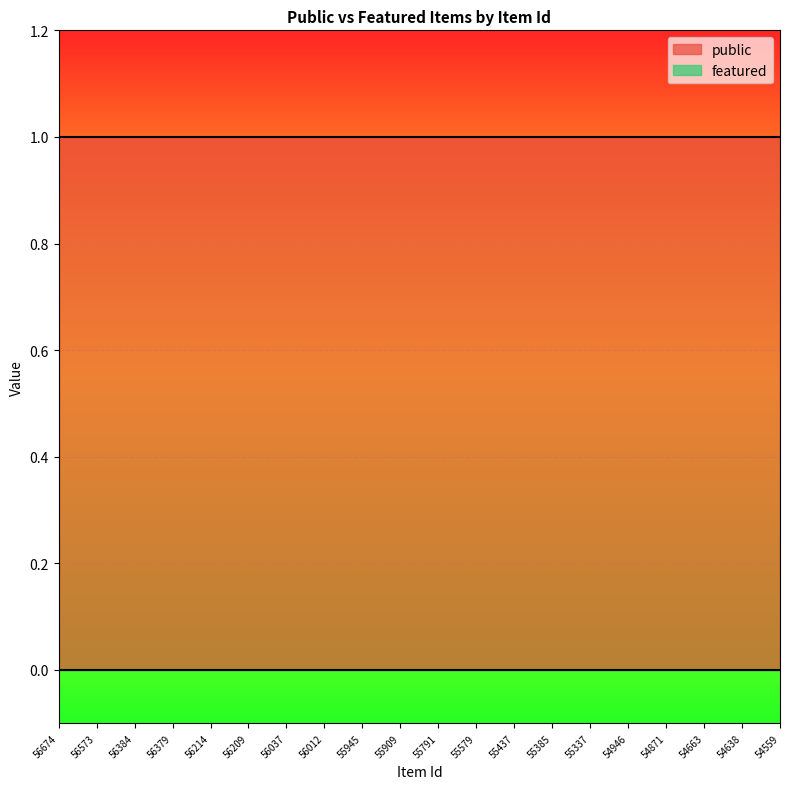

Does the chart display data point markers on the line(s)?

No